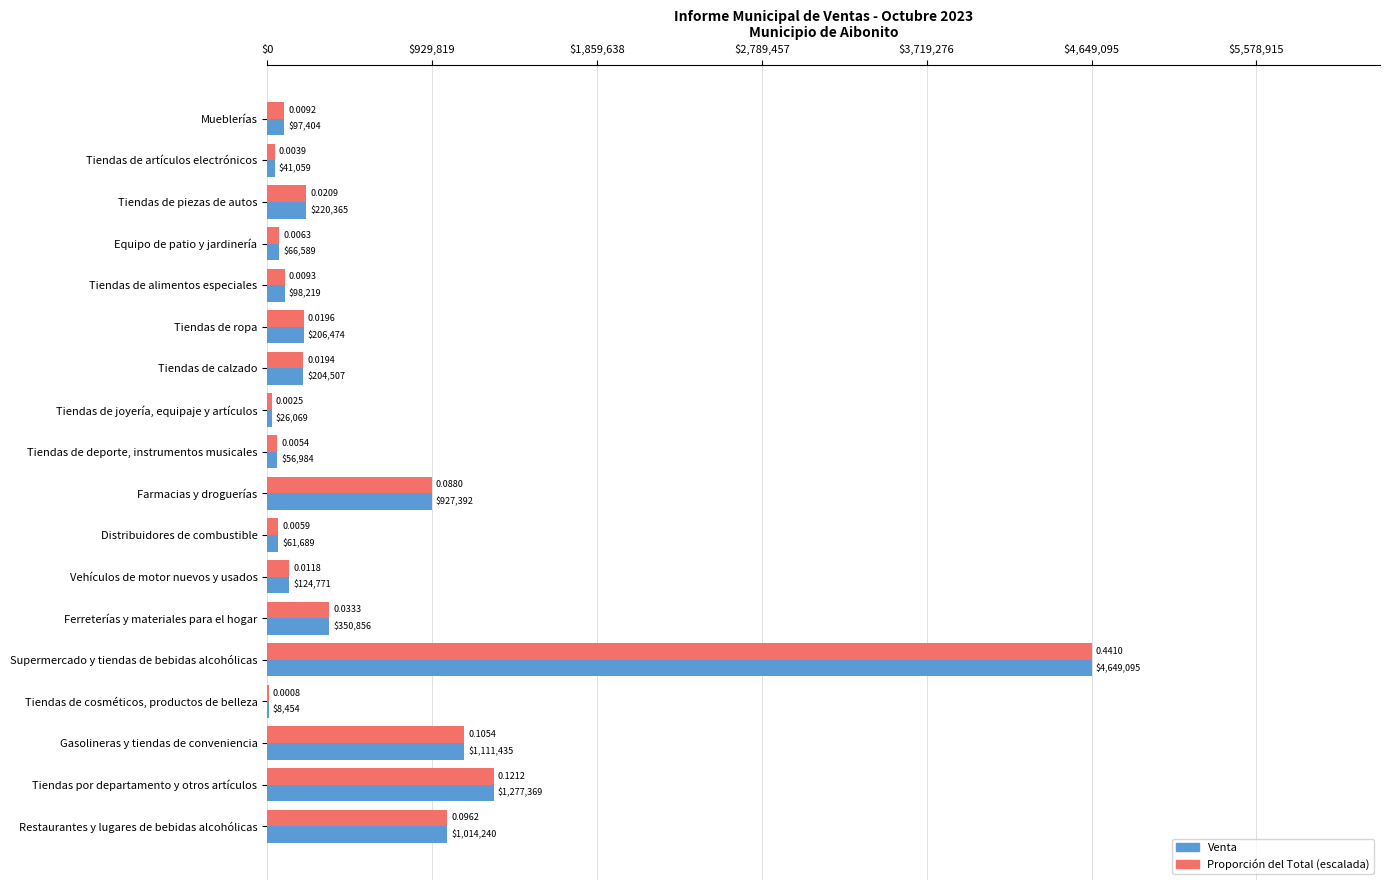

Which series has the largest total across all categories?

Venta